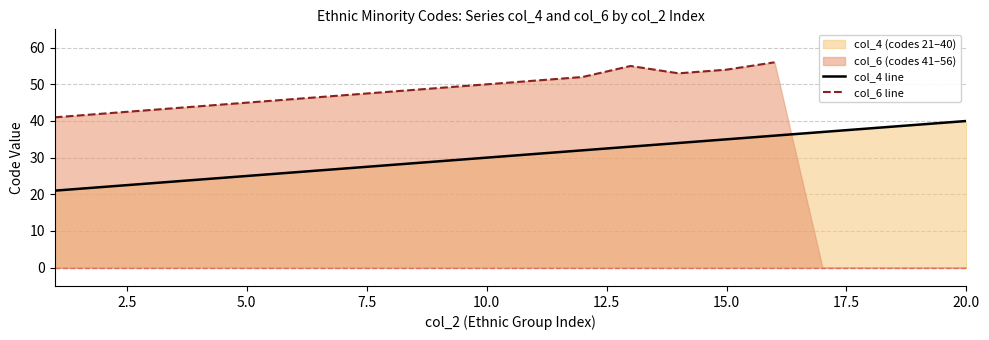

The value of col_4 line at 20.0 is 52. True or false?

False